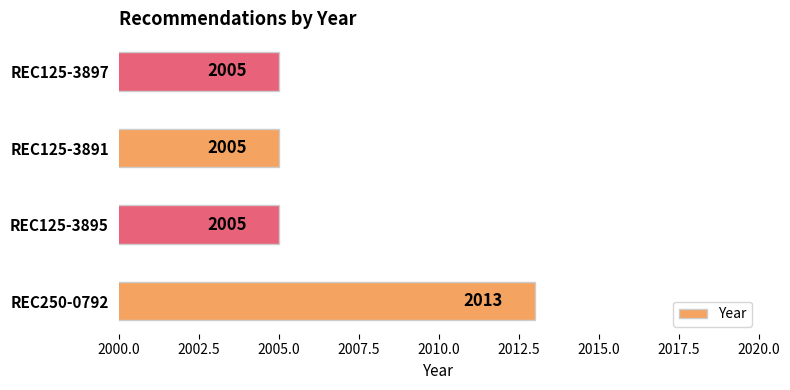

The chart shows a value of 1122 at REC125-3895. True or false?

False